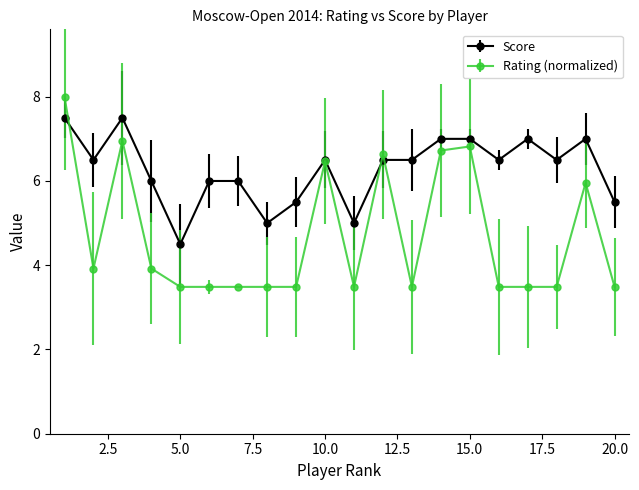

List the series in order of their peak value, highest first.

Rating (normalized), Score